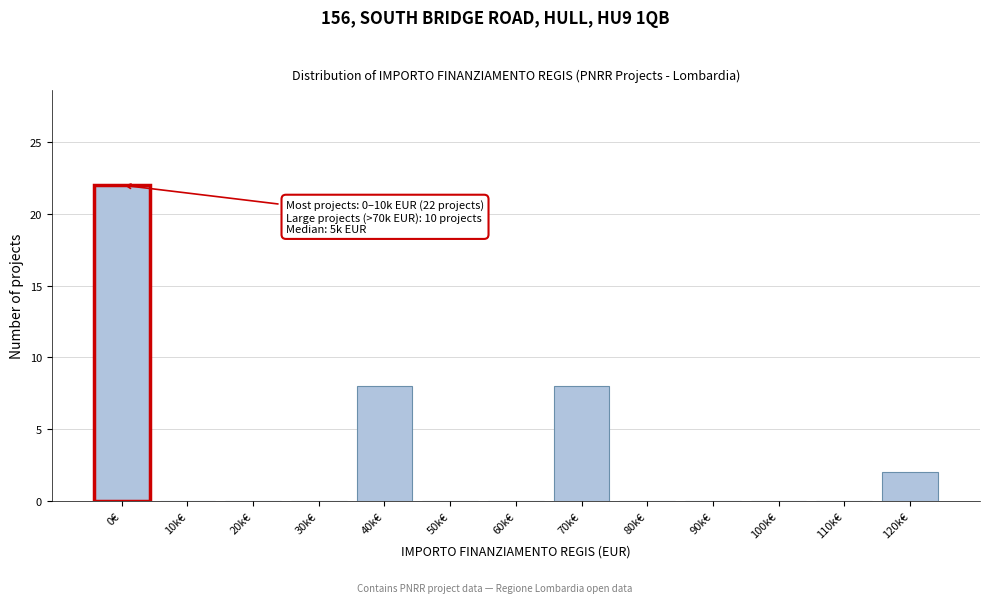

Reading left to right, extract all data points from this chart.

0€=22	10k€=0	20k€=0	30k€=0	40k€=8	50k€=0	60k€=0	70k€=8	80k€=0	90k€=0	100k€=0	110k€=0	120k€=2